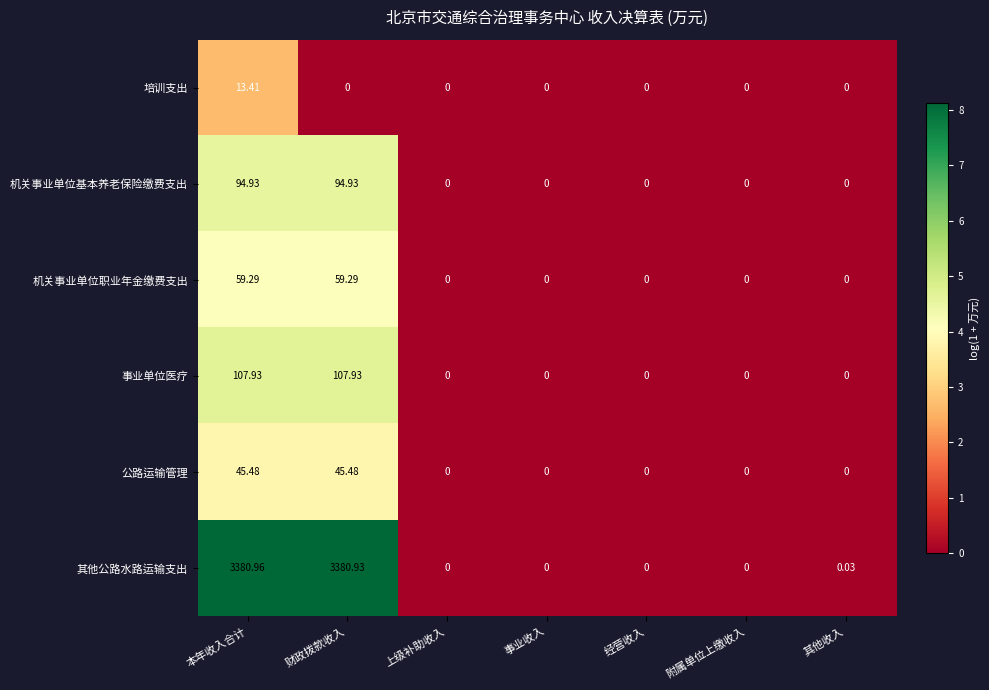

Which series has the widest spread of values?

其他公路水路运输支出